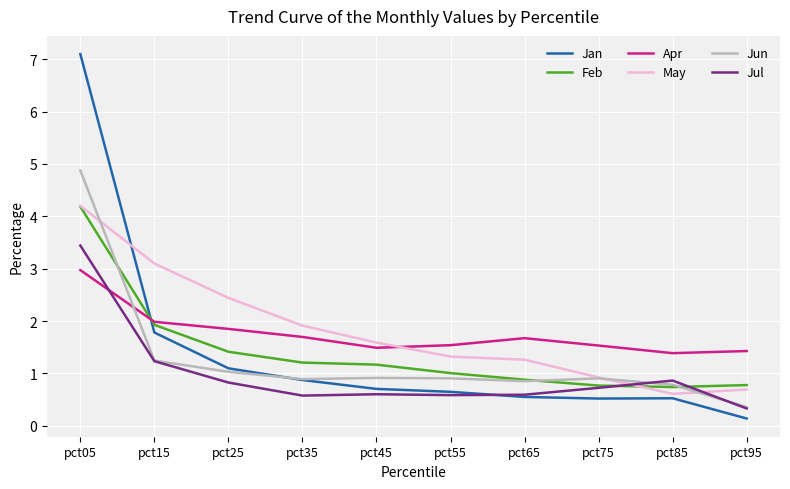

In Jan, how many points are higher than both neighbors (excluding endpoints)?

1